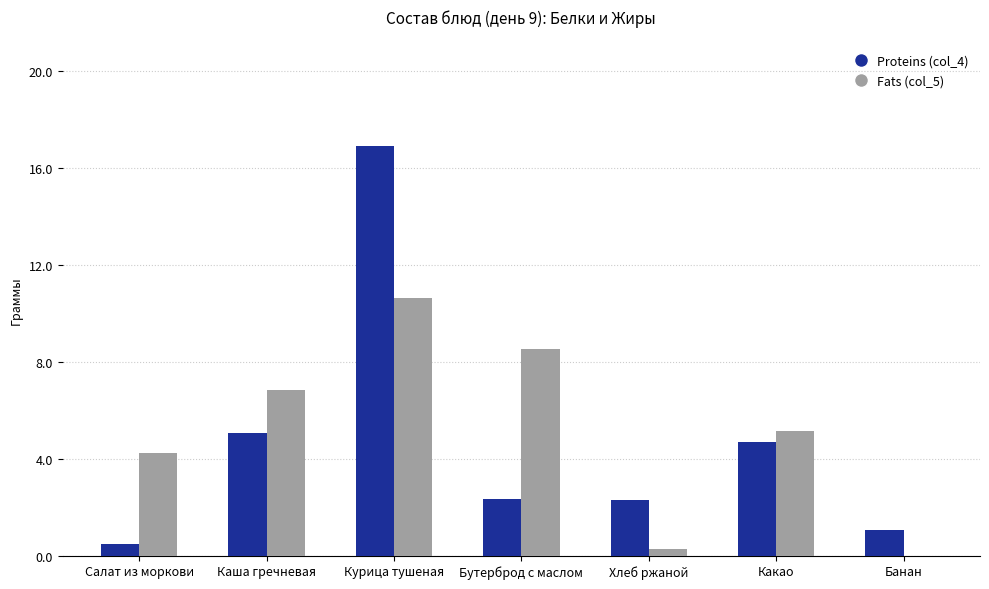

How many groups of bars are there?

7